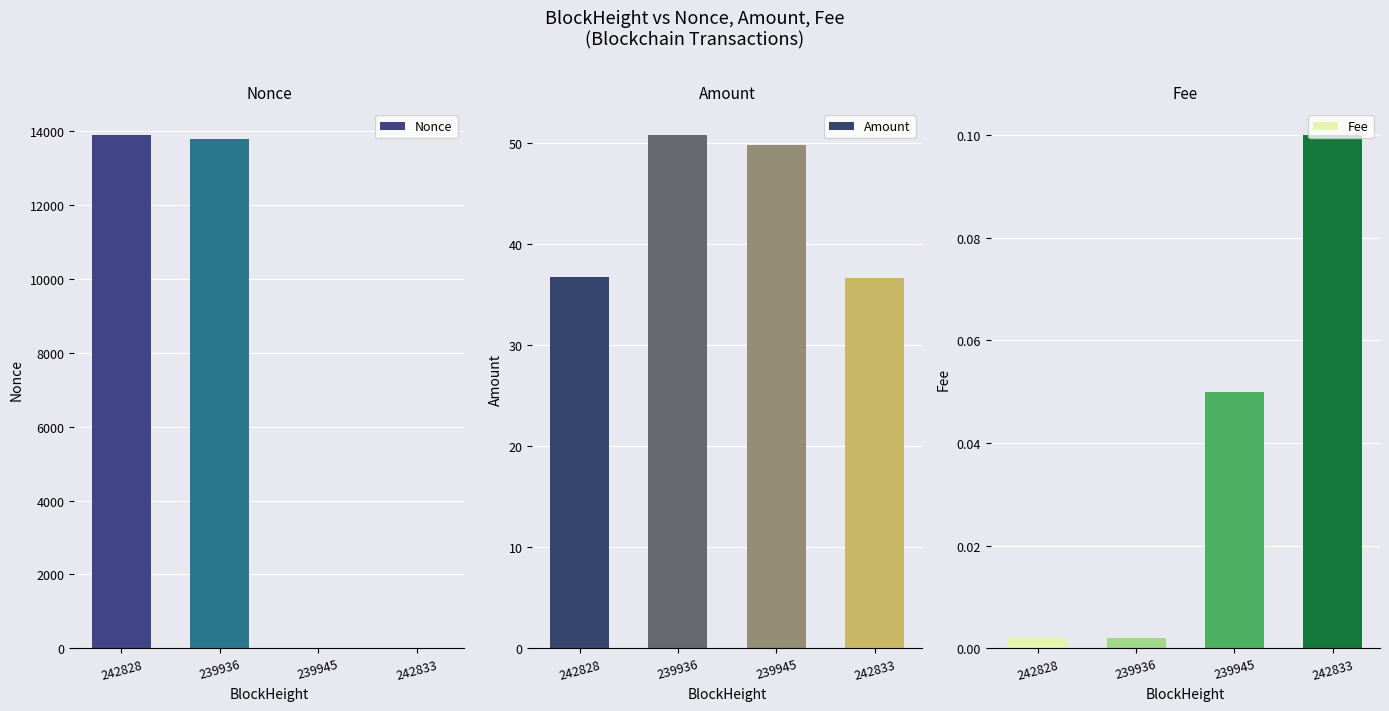

Does the chart contain any negative values?

No